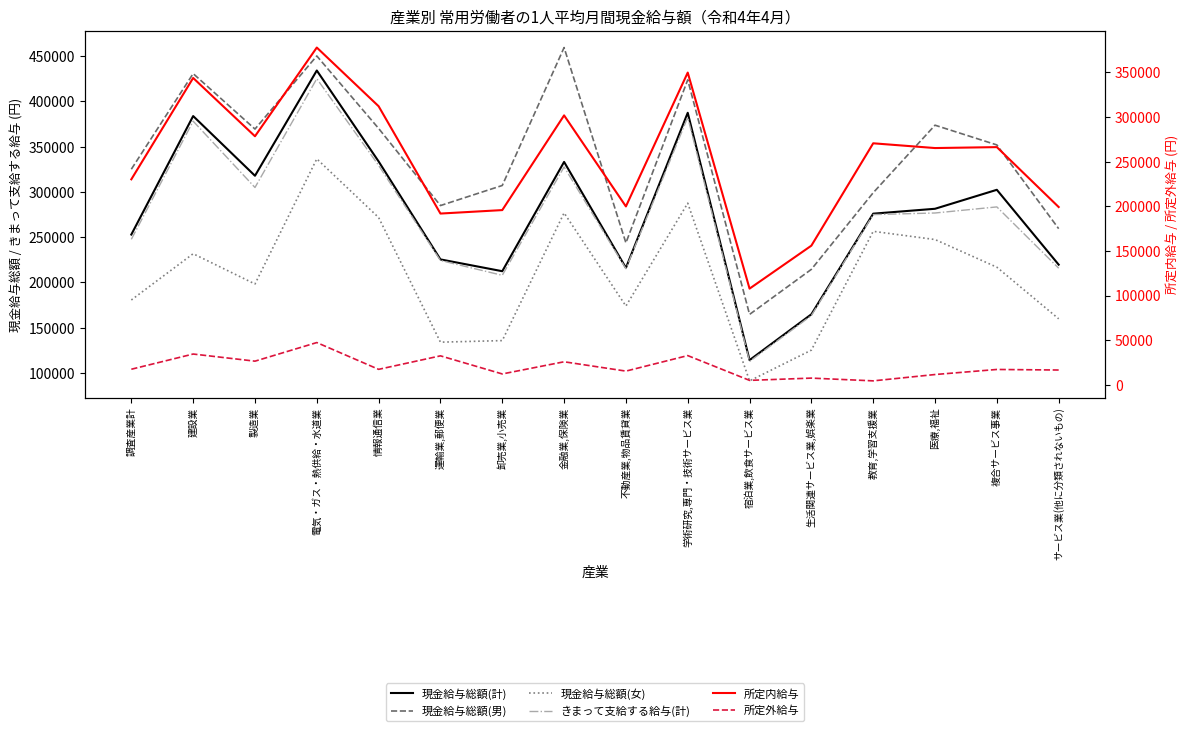

Reading left to right, extract all data points from this chart.

現金給与総額(計): 調査産業計=252918	建設業=383813	製造業=317848	電気・ガス・熱供給・水道業=434126	情報通信業=333665	運輸業,郵便業=225443	卸売業,小売業=212402	金融業,保険業=333147	不動産業,物品賃貸業=216117	学術研究,専門・技術サービス業=387410	宿泊業,飲食サービス業=114191	生活関連サービス業,娯楽業=164818	教育,学習支援業=275974	医療,福祉=281382	複合サービス事業=302344	サービス業(他に分類されないもの)=219632
現金給与総額(男): 調査産業計=325086	建設業=430717	製造業=369453	電気・ガス・熱供給・水道業=450212	情報通信業=370132	運輸業,郵便業=284926	卸売業,小売業=307113	金融業,保険業=459492	不動産業,物品賃貸業=243700	学術研究,専門・技術サービス業=423842	宿泊業,飲食サービス業=164685	生活関連サービス業,娯楽業=214478	教育,学習支援業=299115	医療,福祉=373715	複合サービス事業=351910	サービス業(他に分類されないもの)=259392
現金給与総額(女): 調査産業計=180621	建設業=231711	製造業=198274	電気・ガス・熱供給・水道業=336520	情報通信業=271722	運輸業,郵便業=134013	卸売業,小売業=135744	金融業,保険業=276816	不動産業,物品賃貸業=173902	学術研究,専門・技術サービス業=287556	宿泊業,飲食サービス業=91264	生活関連サービス業,娯楽業=125230	教育,学習支援業=256457	医療,福祉=247389	複合サービス事業=216837	サービス業(他に分類されないもの)=159821
きまって支給する給与(計): 調査産業計=247631	建設業=378174	製造業=304897	電気・ガス・熱供給・水道業=425084	情報通信業=329358	運輸業,郵便業=224282	卸売業,小売業=207881	金融業,保険業=327598	不動産業,物品賃貸業=215174	学術研究,専門・技術サービス業=382469	宿泊業,飲食サービス業=112728	生活関連サービス業,娯楽業=163402	教育,学習支援業=274953	医療,福祉=276721	複合サービス事業=283440	サービス業(他に分類されないもの)=215721
所定内給与: 調査産業計=230174	建設業=343692	製造業=278400	電気・ガス・熱供給・水道業=377760	情報通信業=312026	運輸業,郵便業=191830	卸売業,小売業=195706	金融業,保険業=301790	不動産業,物品賃貸業=199813	学術研究,専門・技術サービス業=349722	宿泊業,飲食サービス業=107749	生活関連サービス業,娯楽業=155884	教育,学習支援業=270521	医療,福祉=265194	複合サービス事業=266242	サービス業(他に分類されないもの)=199146
所定外給与: 調査産業計=17457	建設業=34482	製造業=26497	電気・ガス・熱供給・水道業=47324	情報通信業=17332	運輸業,郵便業=32452	卸売業,小売業=12175	金融業,保険業=25808	不動産業,物品賃貸業=15361	学術研究,専門・技術サービス業=32747	宿泊業,飲食サービス業=4979	生活関連サービス業,娯楽業=7518	教育,学習支援業=4432	医療,福祉=11527	複合サービス事業=17198	サービス業(他に分類されないもの)=16575